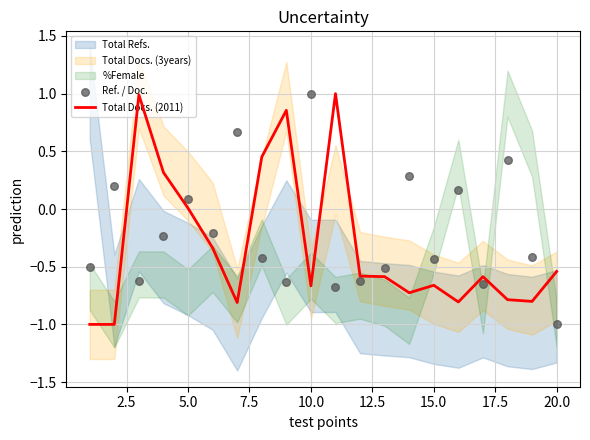

What is the lowest value of the Total Docs. (2011) series?

-1.0